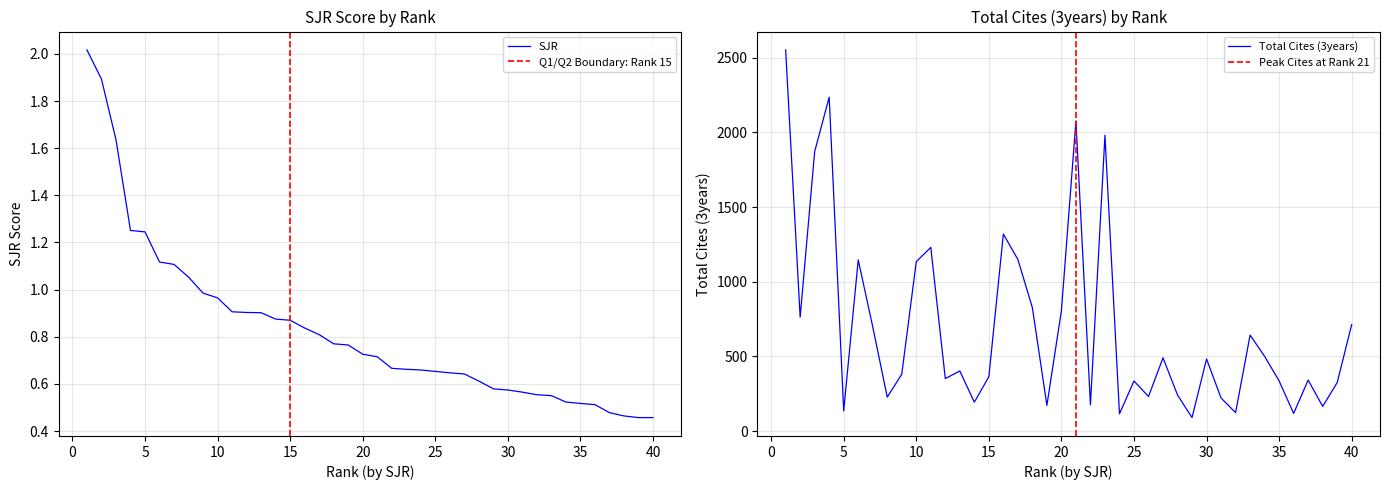

Is it true that SJR equals 0.5 at 36?

True